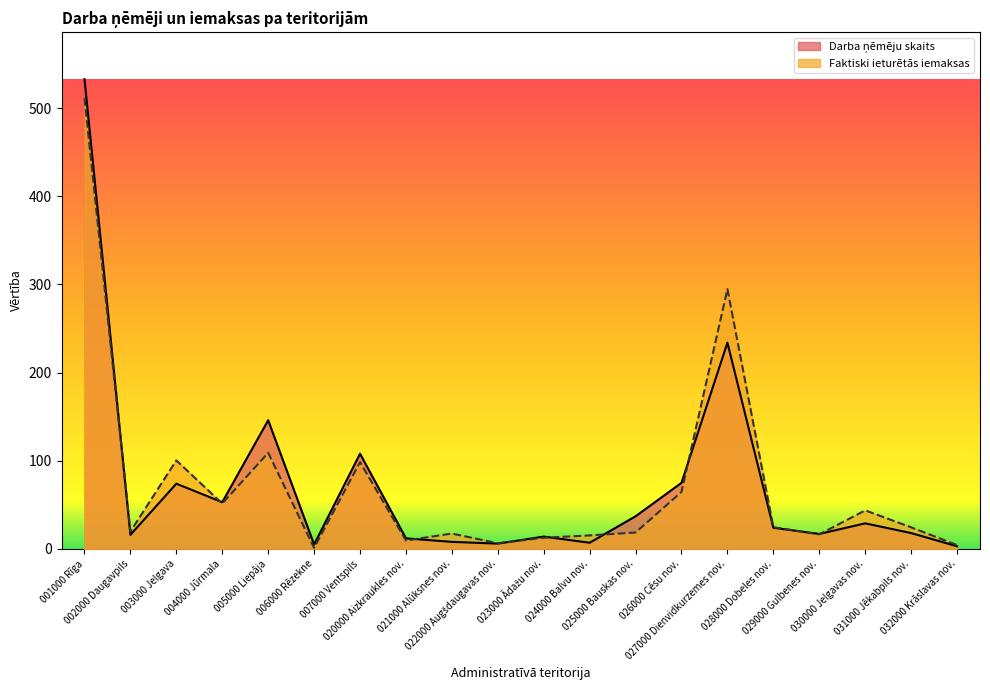

How many categories are shown in the chart?

20